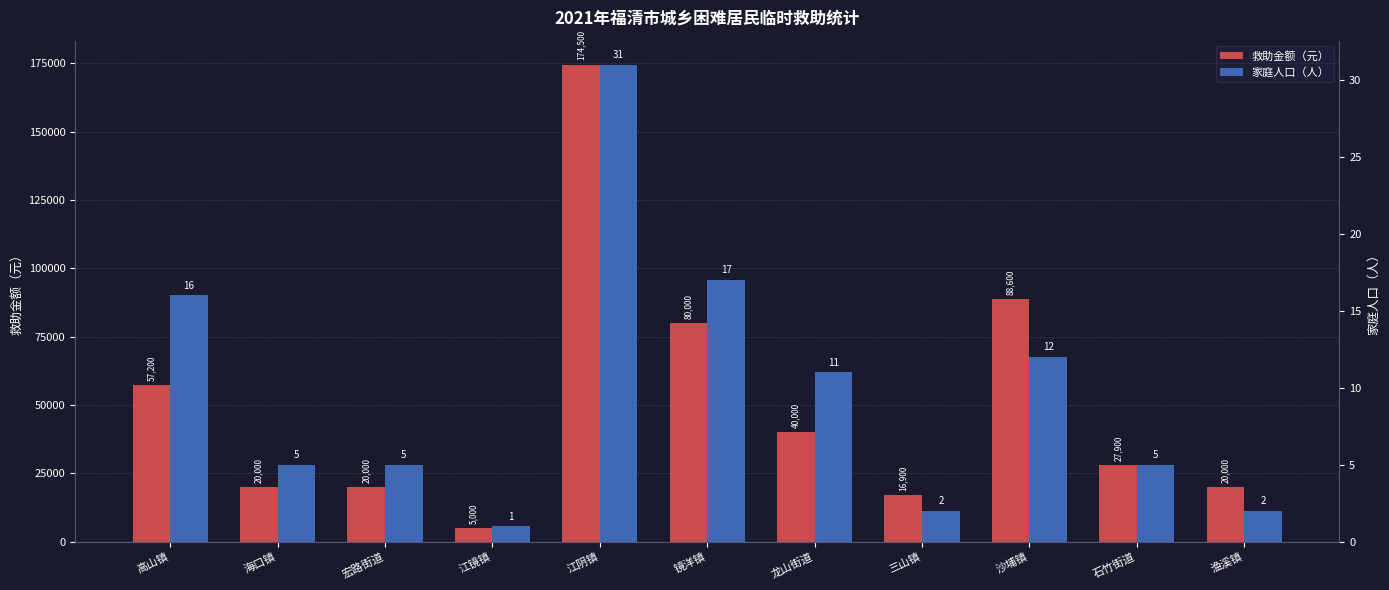

Does the chart contain stacked bars?

No